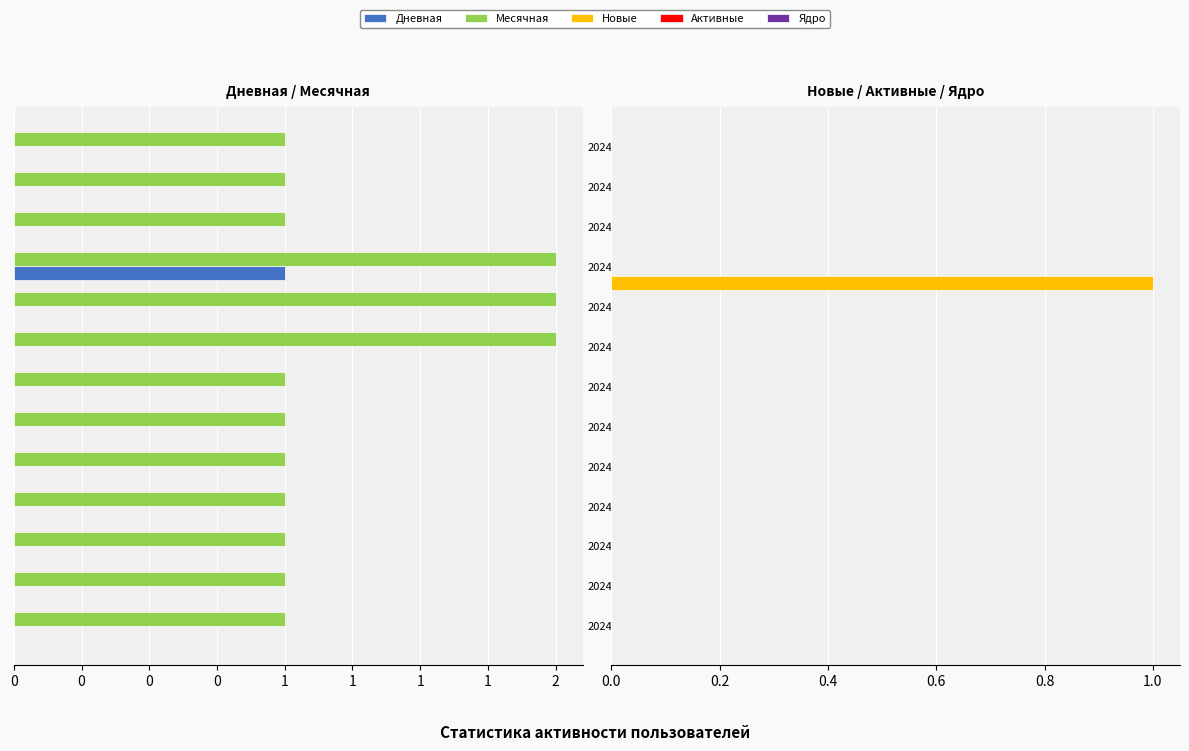

What is the sum of the Ядро values at 0 and 2?

0.7